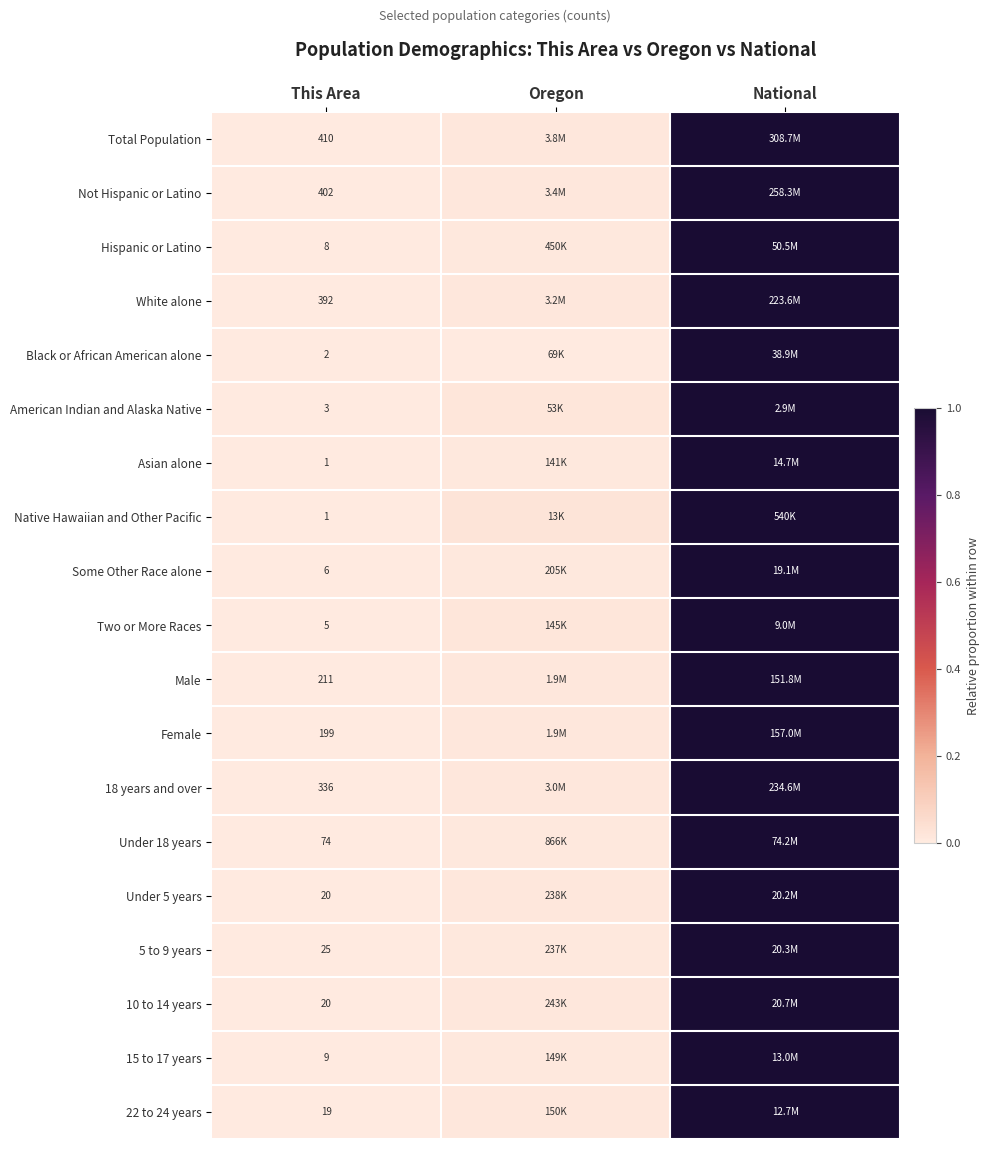

Is the value of Total Population at This Area greater than the value of Female at This Area?

Yes